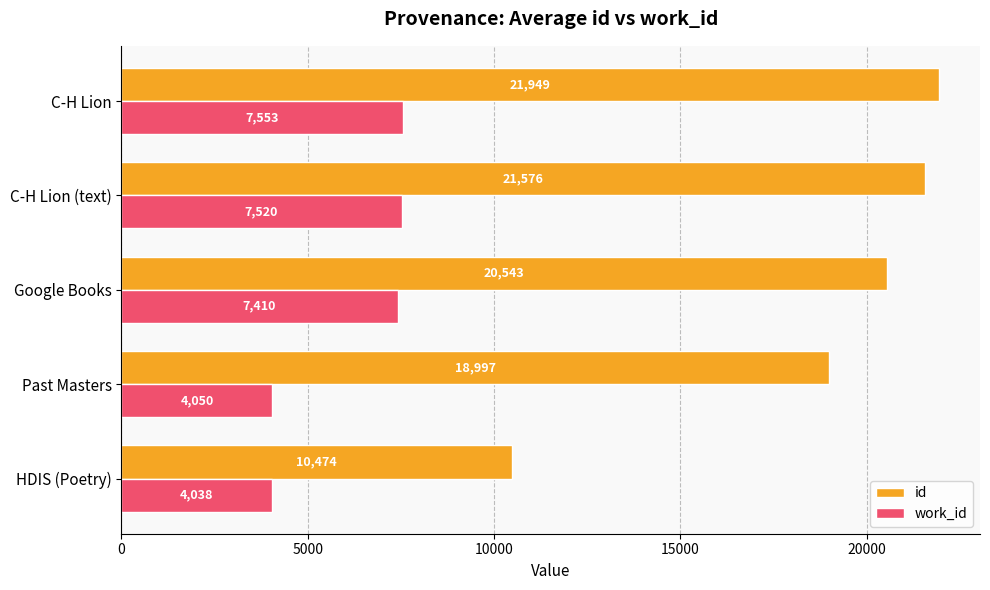

At how many categories does at least one series exceed 5701?

5